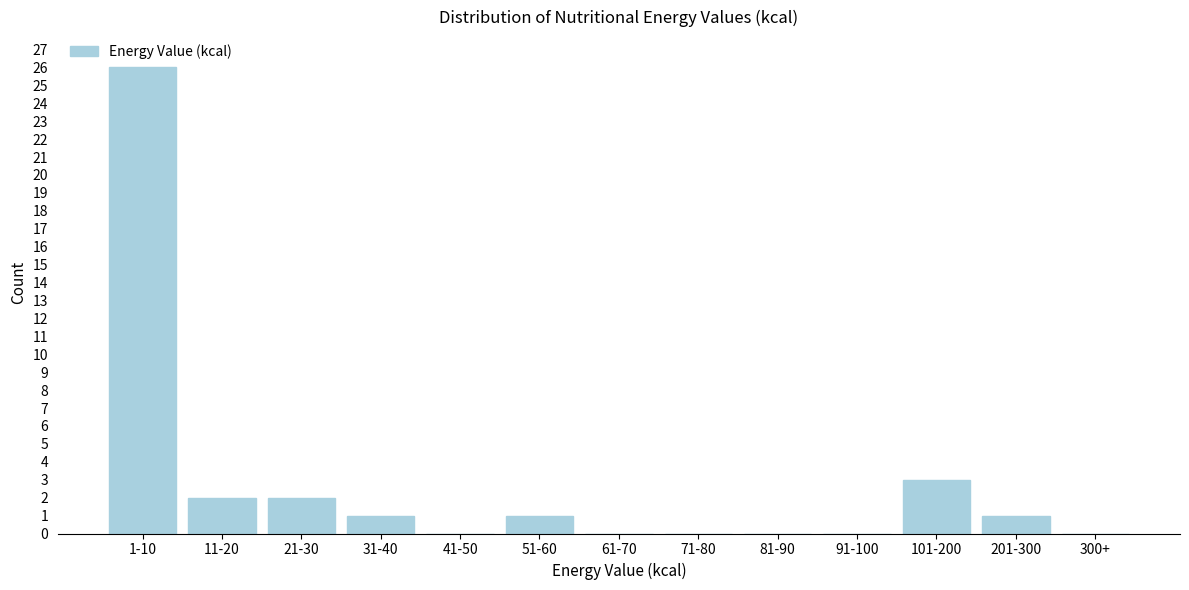

Reading left to right, what are all the values shown in this chart?

1-10=26	11-20=2	21-30=2	31-40=1	41-50=0	51-60=1	61-70=0	71-80=0	81-90=0	91-100=0	101-200=3	201-300=1	300+=0